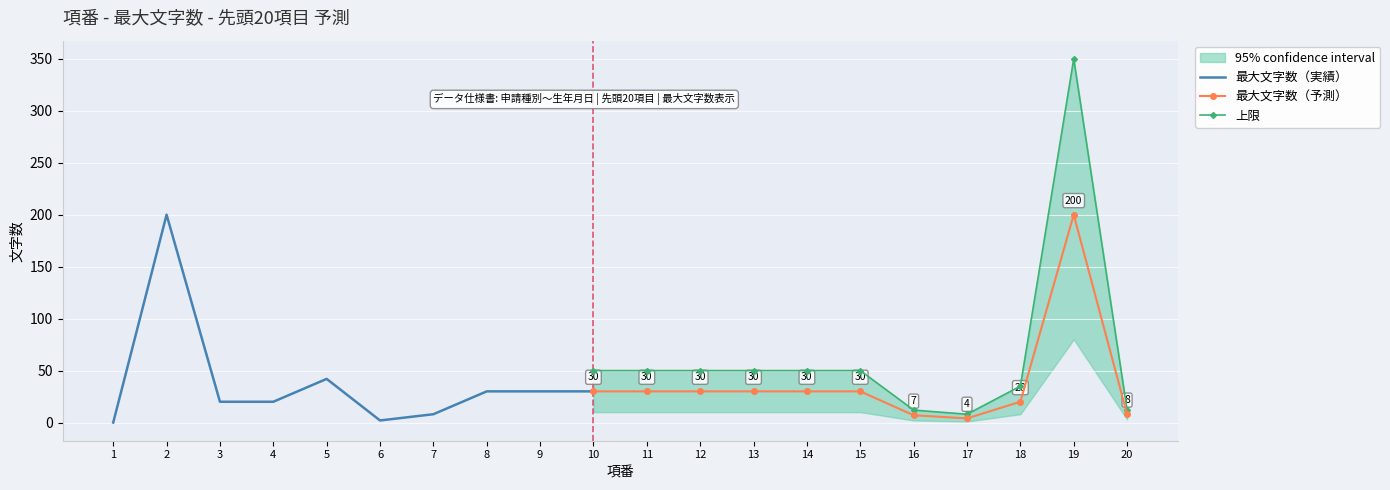

At which label does 最大文字数（予測） reach its peak?

19